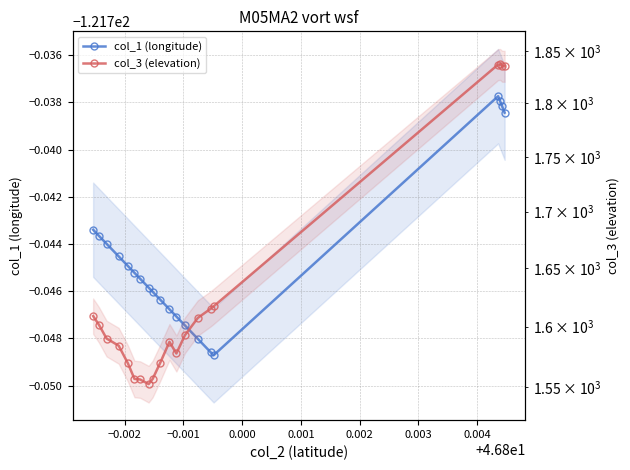

What is the total value across all series at 0.002?

1434.7